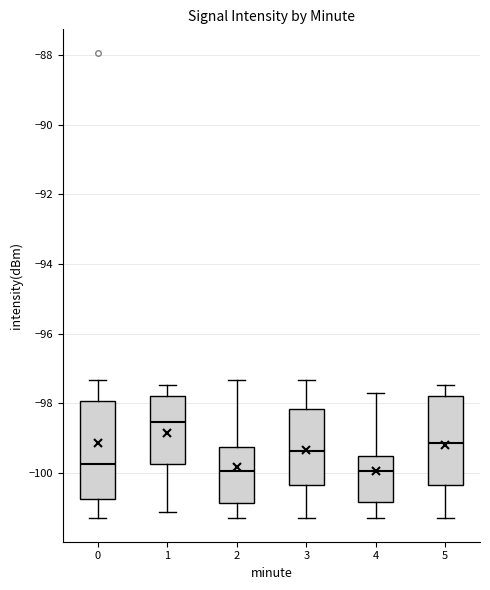

Reading left to right, read every box against the y-axis: the position of its median line, the range the box covers, and the ends of its whiskers. The values are not printed on the chart, so give them approximately, as read against the axis.

0: median -99.8, box -100.8 to -98.0, whiskers -101.4 to -97.4
1: median -98.6, box -99.8 to -97.8, whiskers -101.2 to -97.4
2: median -100.0, box -100.8 to -99.2, whiskers -101.4 to -97.4
3: median -99.4, box -100.4 to -98.2, whiskers -101.2 to -97.4
4: median -100.0, box -100.8 to -99.6, whiskers -101.4 to -97.8
5: median -99.2, box -100.4 to -97.8, whiskers -101.2 to -97.4